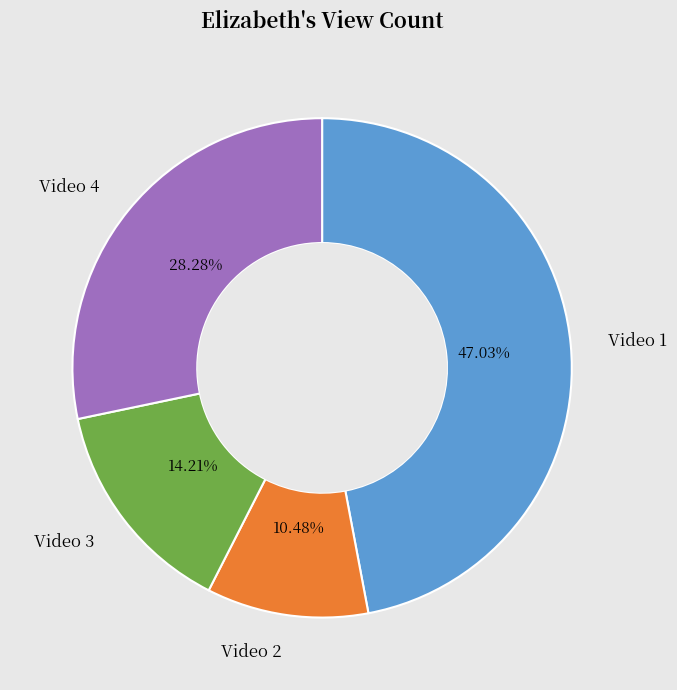

How many slices are in this pie chart?

4